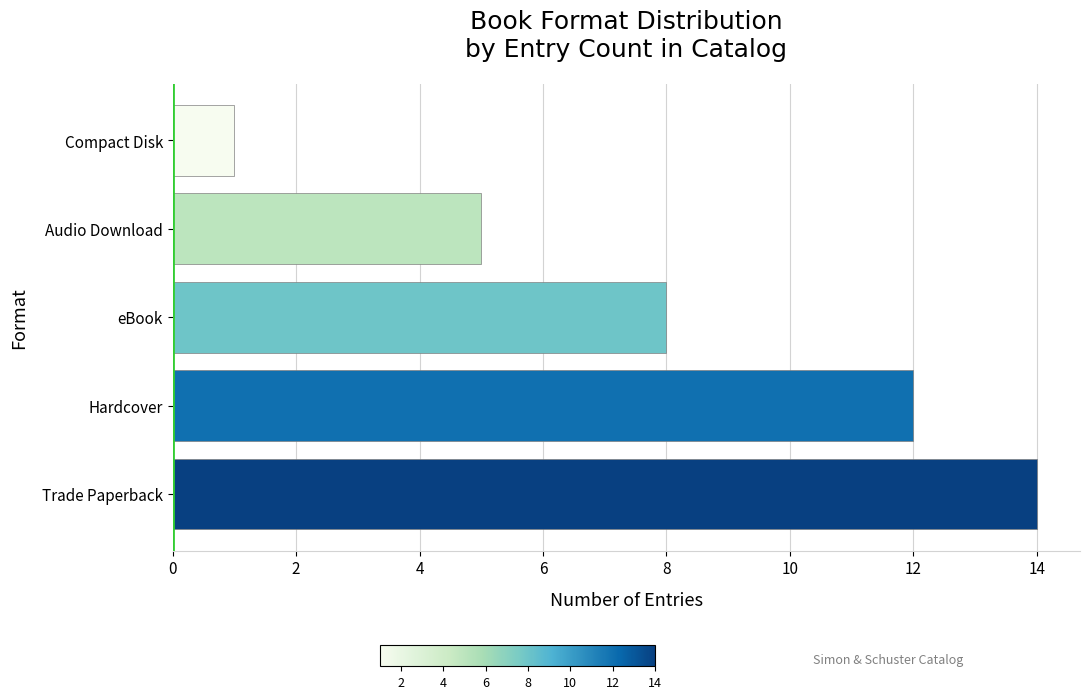

At which label is the value closest to 7?

eBook